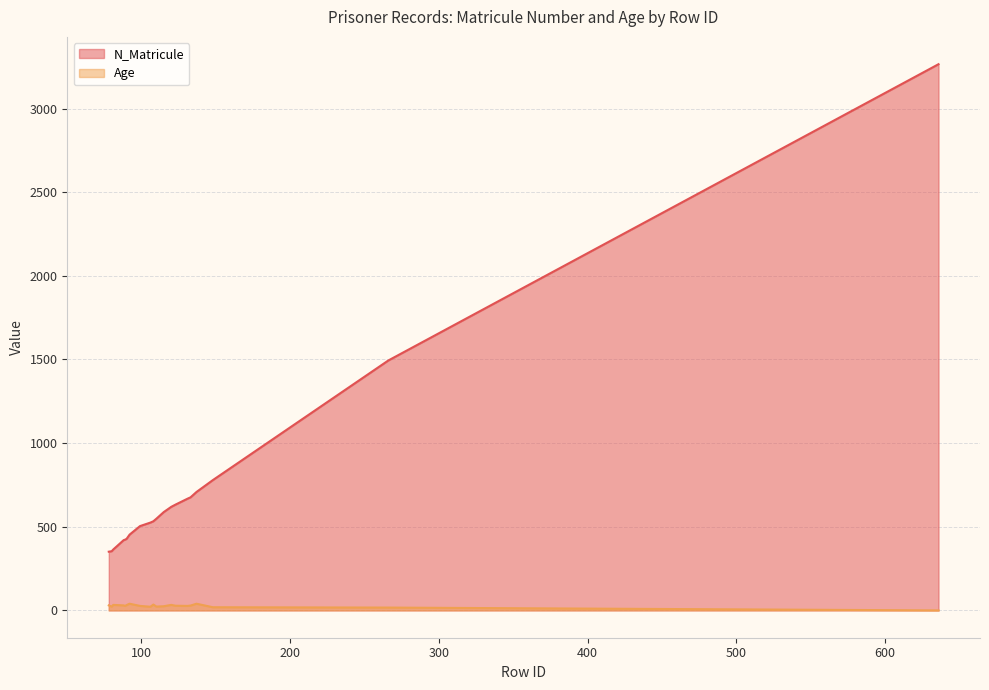

True or false: Age and N_Matricule cross at least once.

False